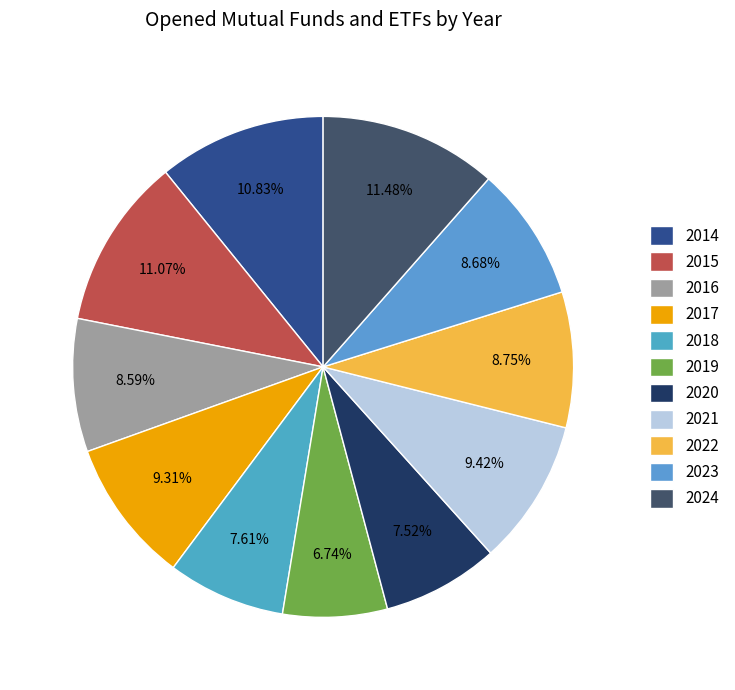

Which category has the biggest portion of the pie?

2024